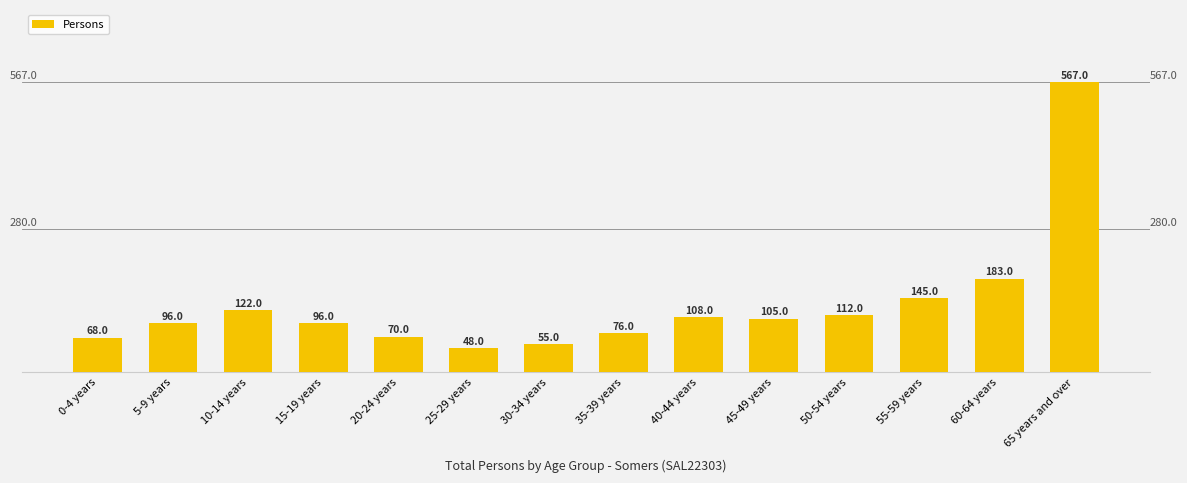

What value does the data have at 40-44 years, to the nearest 100?

100